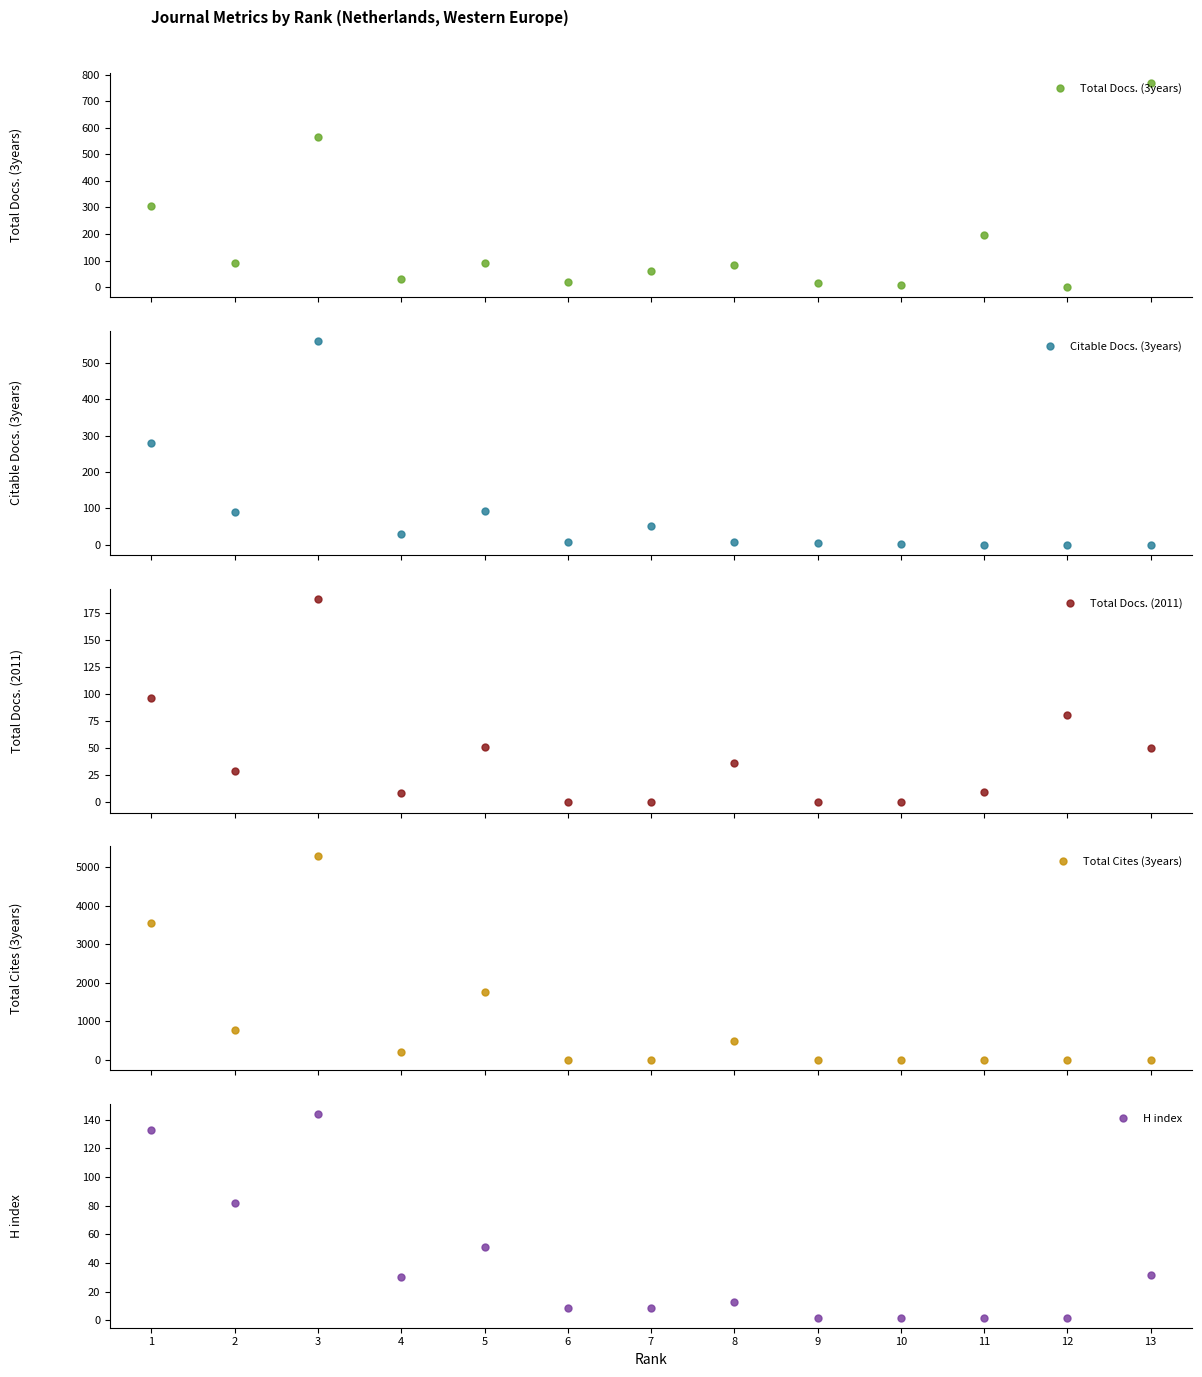

Where is Total Docs. (2011) nearest to the value 94?

1